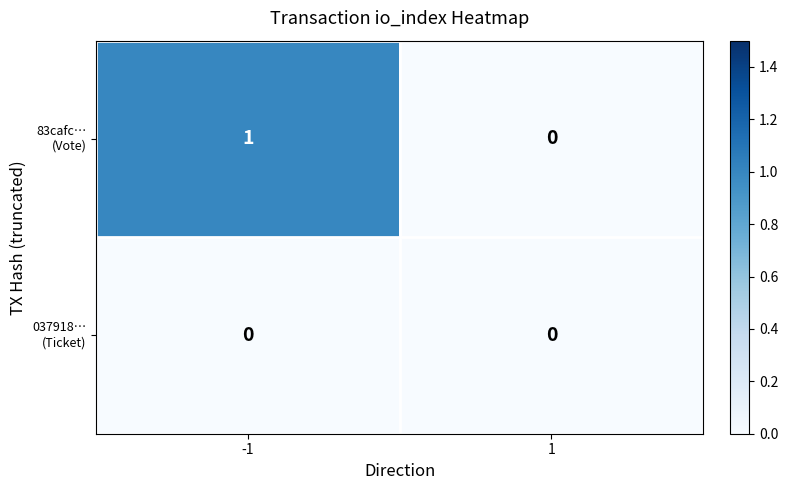

How many data points does each series have?

2